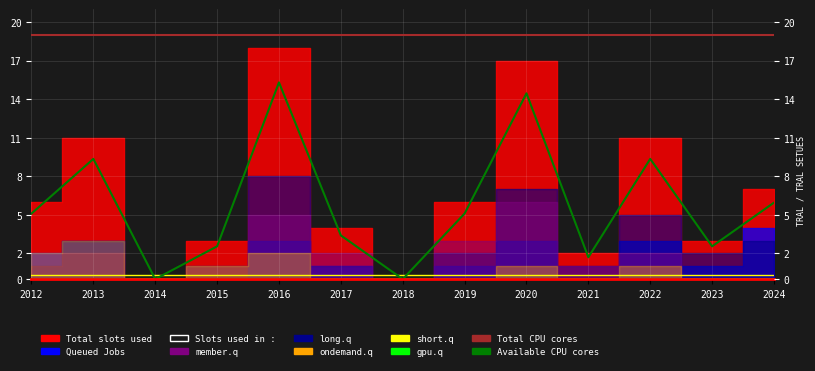

Read the short.q value at 2024.

0.3